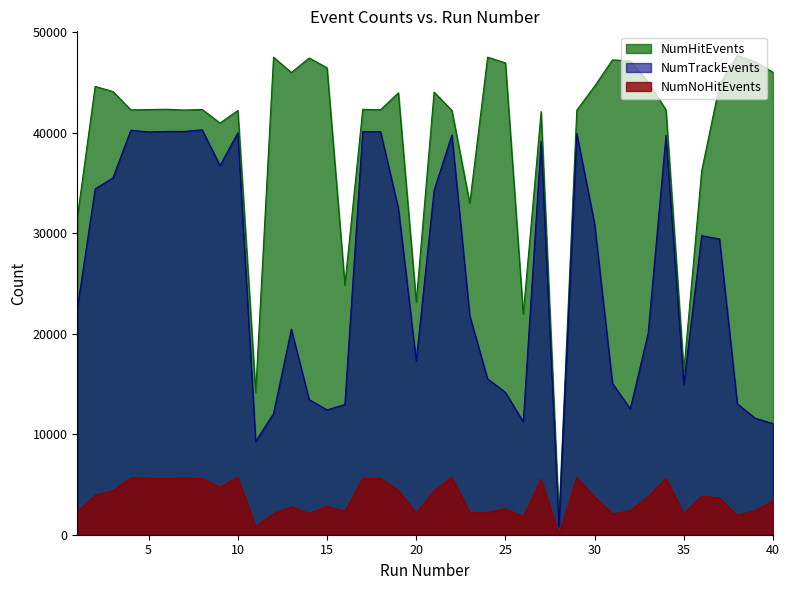

Does the chart display data point markers on the line(s)?

No